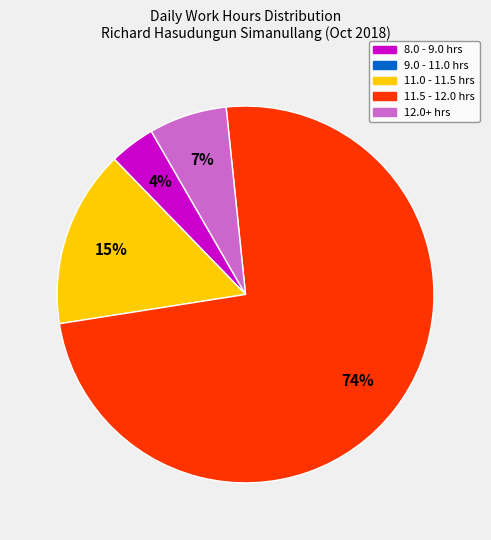

To the nearest percent, what is the difference between the largest and smallest slice percentages?

74%